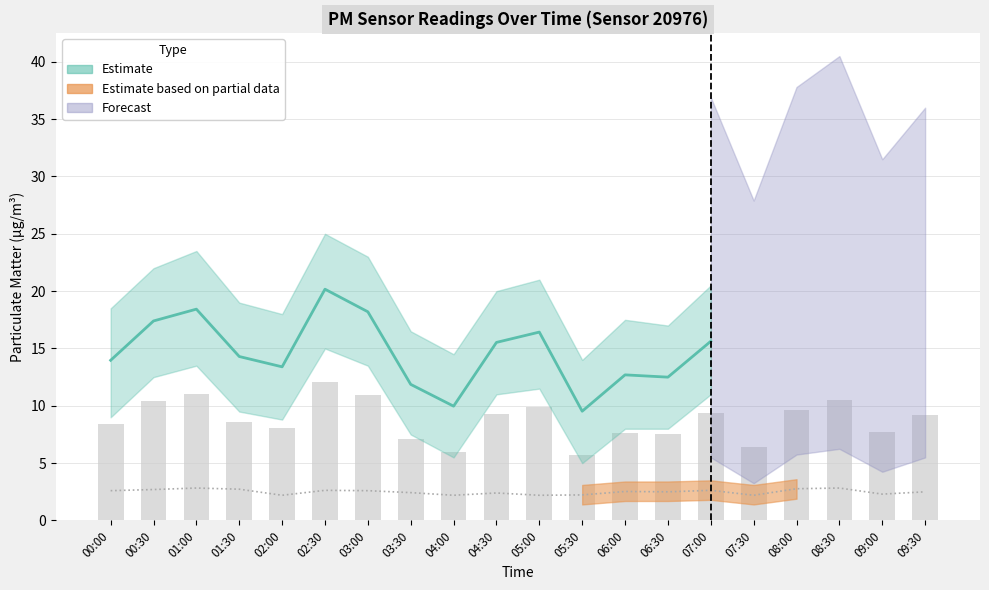

What is the minimum value shown in the chart?

2.2